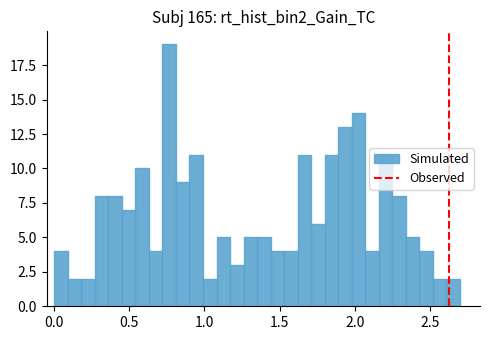

Around what value on the x-axis is the tallest bar? Give the approximate position of its centre, as read against the axis.

0.75